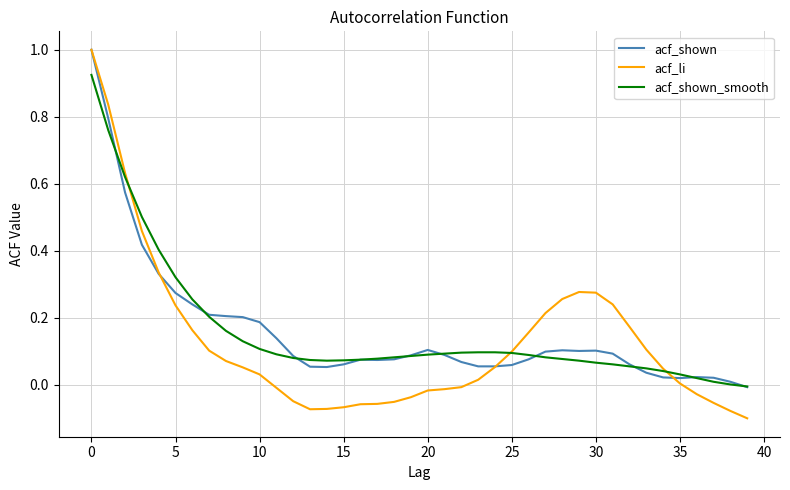

How many distinct data groups are displayed?

3